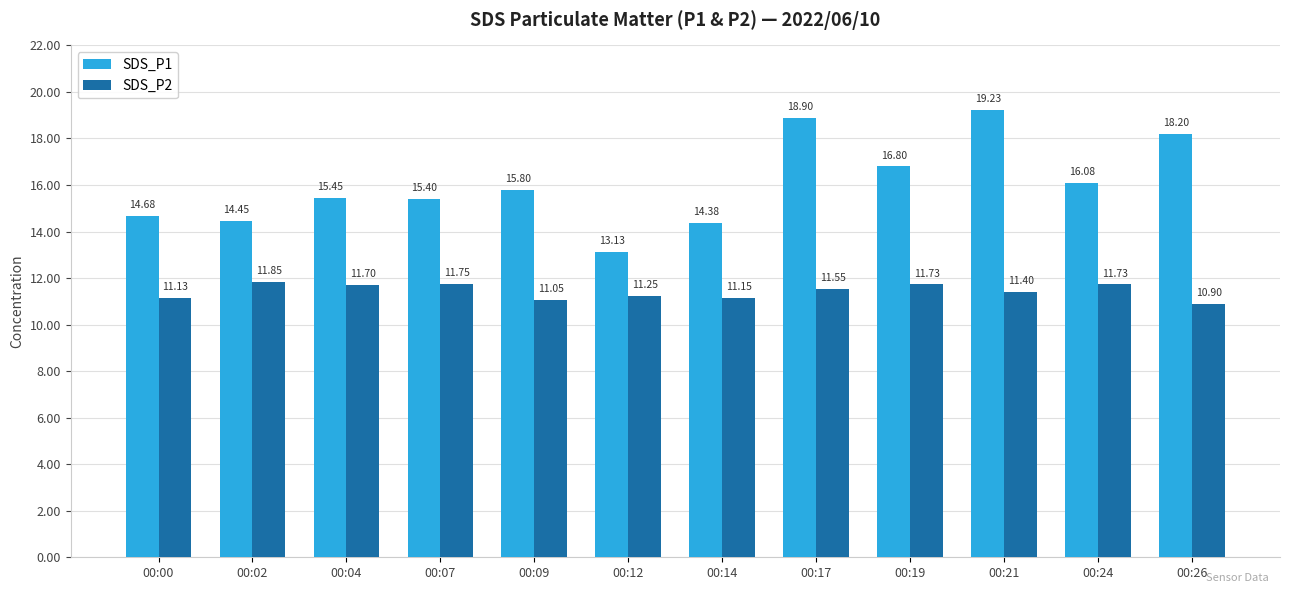

Which series has the largest total across all categories?

SDS_P1